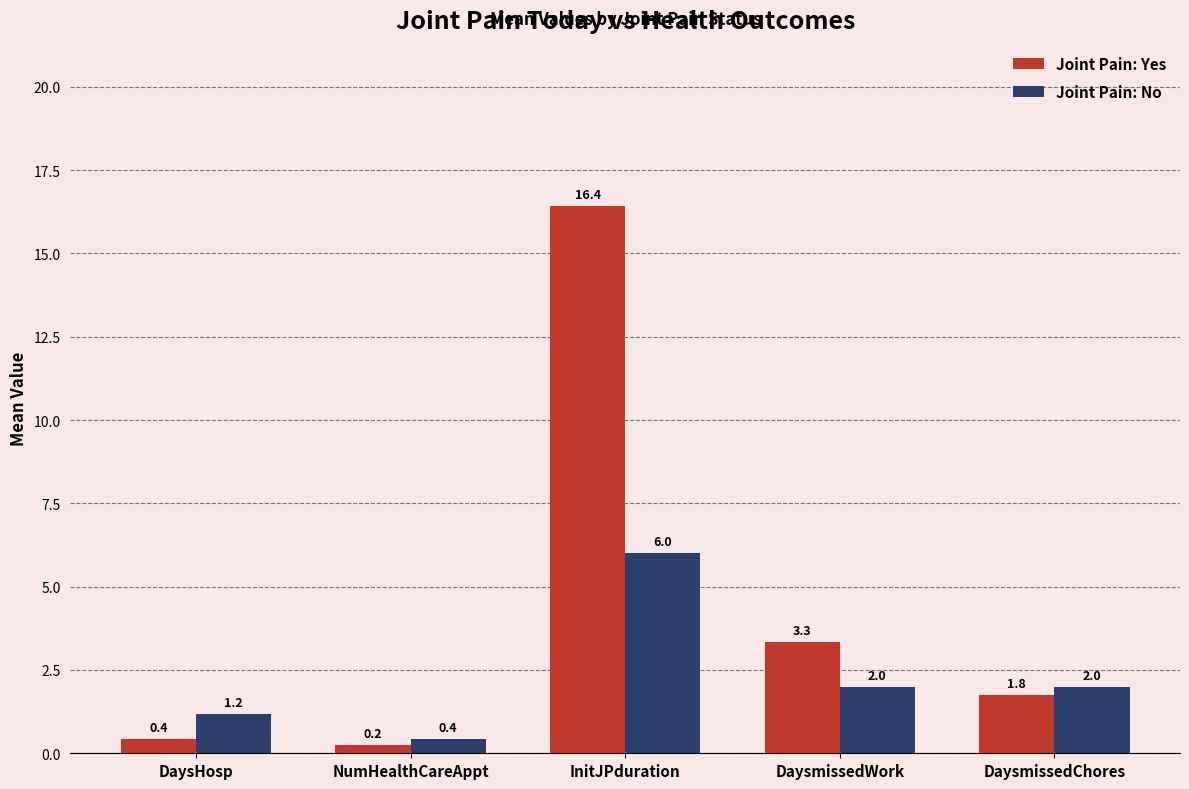

Is the value of Joint Pain: Yes at NumHealthCareAppt greater than the value of Joint Pain: No at NumHealthCareAppt?

No